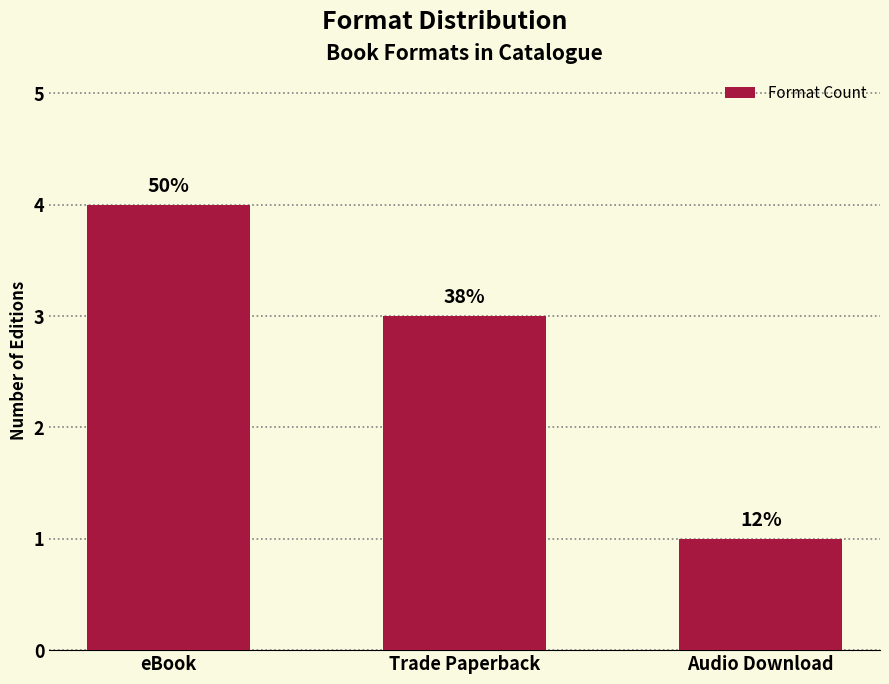

Rank the categories by value from highest to lowest.

eBook, Trade Paperback, Audio Download